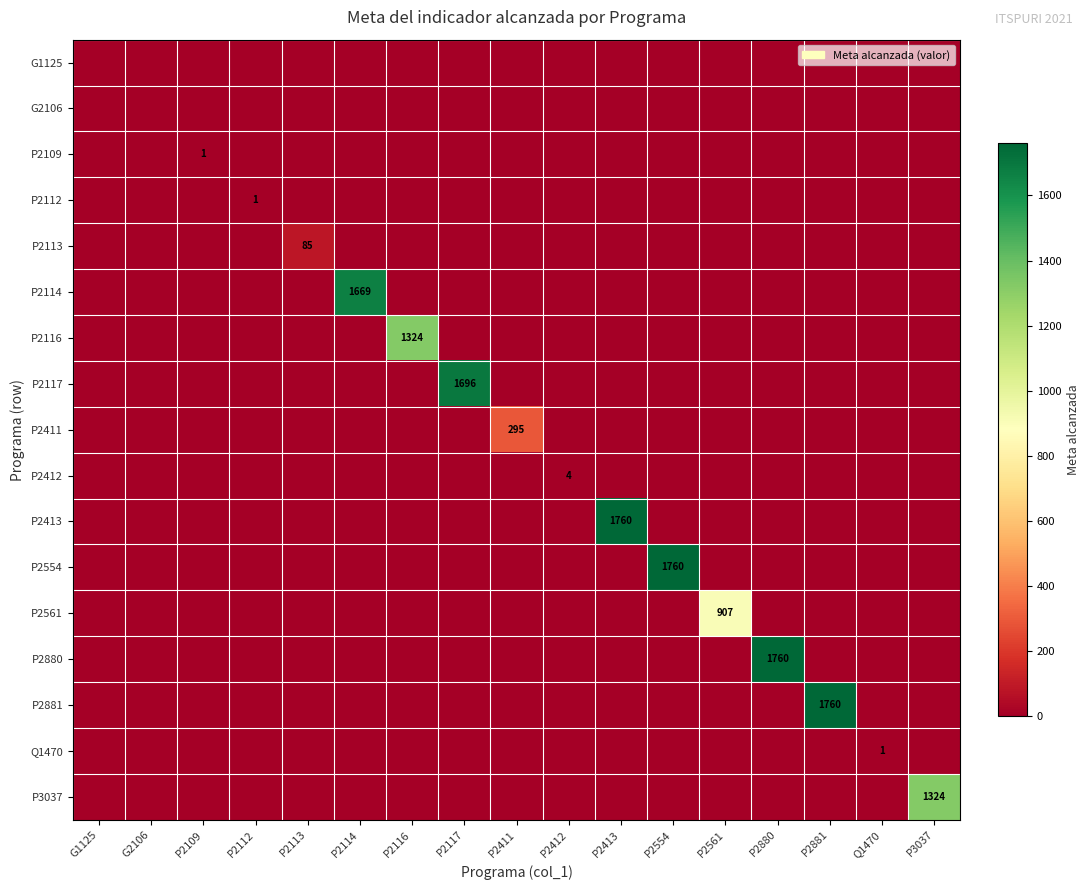

The value of P2411 at G2106 is 0. True or false?

True